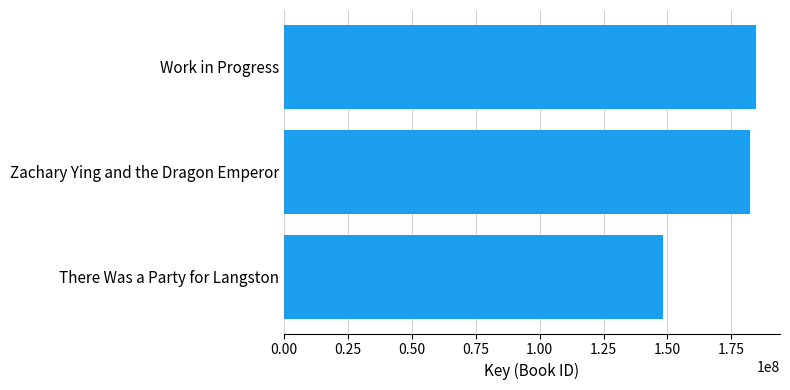

The value at Zachary Ying and the Dragon Emperor is 263193980. True or false?

False